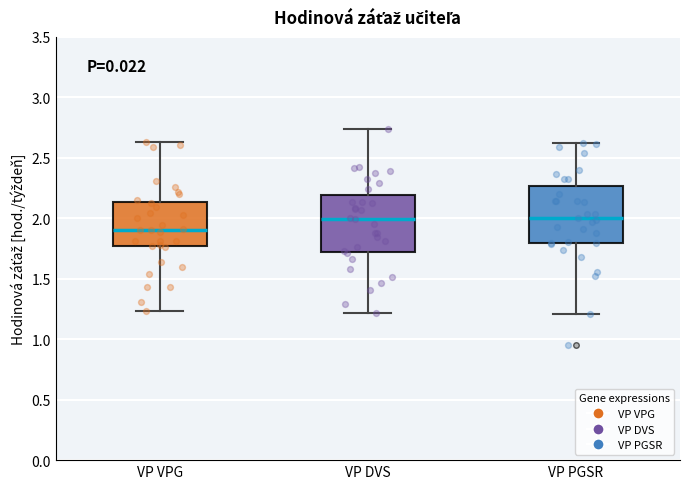

Reading left to right, transcribe this box plot: for each box, give where its median line is, the range the box spans, and where its two whiskers end, as read against the y-axis. The values are not printed on the chart, so give them approximately, as read against the axis.

VP VPG: median 1.90, box 1.75 to 2.15, whiskers 1.25 to 2.65
VP DVS: median 2.00, box 1.70 to 2.20, whiskers 1.20 to 2.75
VP PGSR: median 2.00, box 1.80 to 2.25, whiskers 1.20 to 2.65